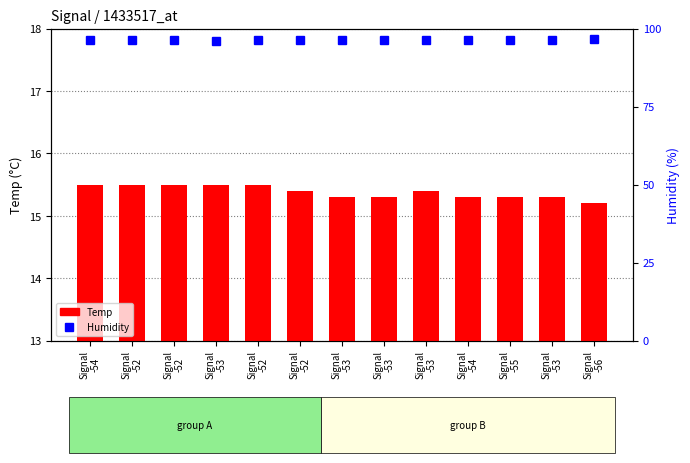

At which label is Humidity closest to 96?

Signal
-53